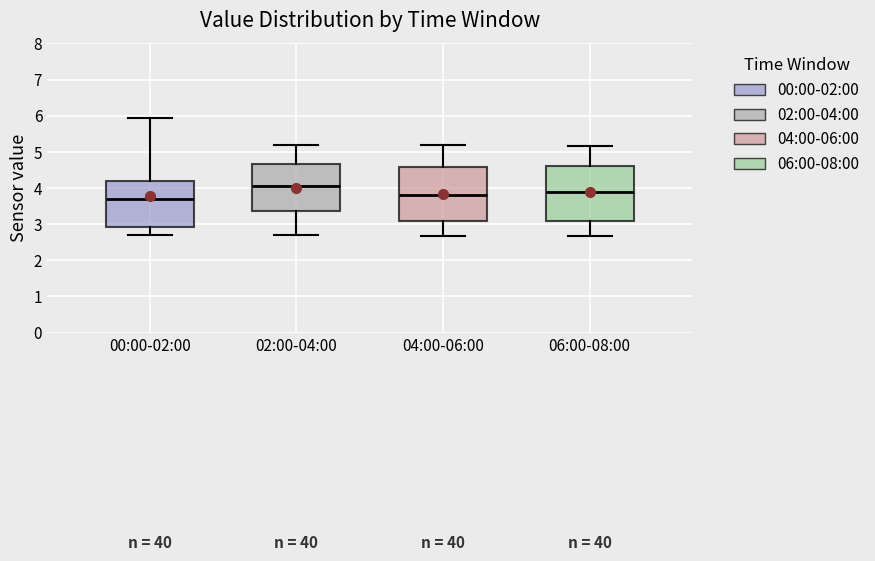

Reading left to right, read every box against the y-axis: the position of its median line, the range the box covers, and the ends of its whiskers. The values are not printed on the chart, so give them approximately, as read against the axis.

00:00-02:00: median 3.7, box 2.9 to 4.2, whiskers 2.7 to 5.9
02:00-04:00: median 4.1, box 3.4 to 4.7, whiskers 2.7 to 5.2
04:00-06:00: median 3.8, box 3.1 to 4.6, whiskers 2.7 to 5.2
06:00-08:00: median 3.9, box 3.1 to 4.6, whiskers 2.7 to 5.2